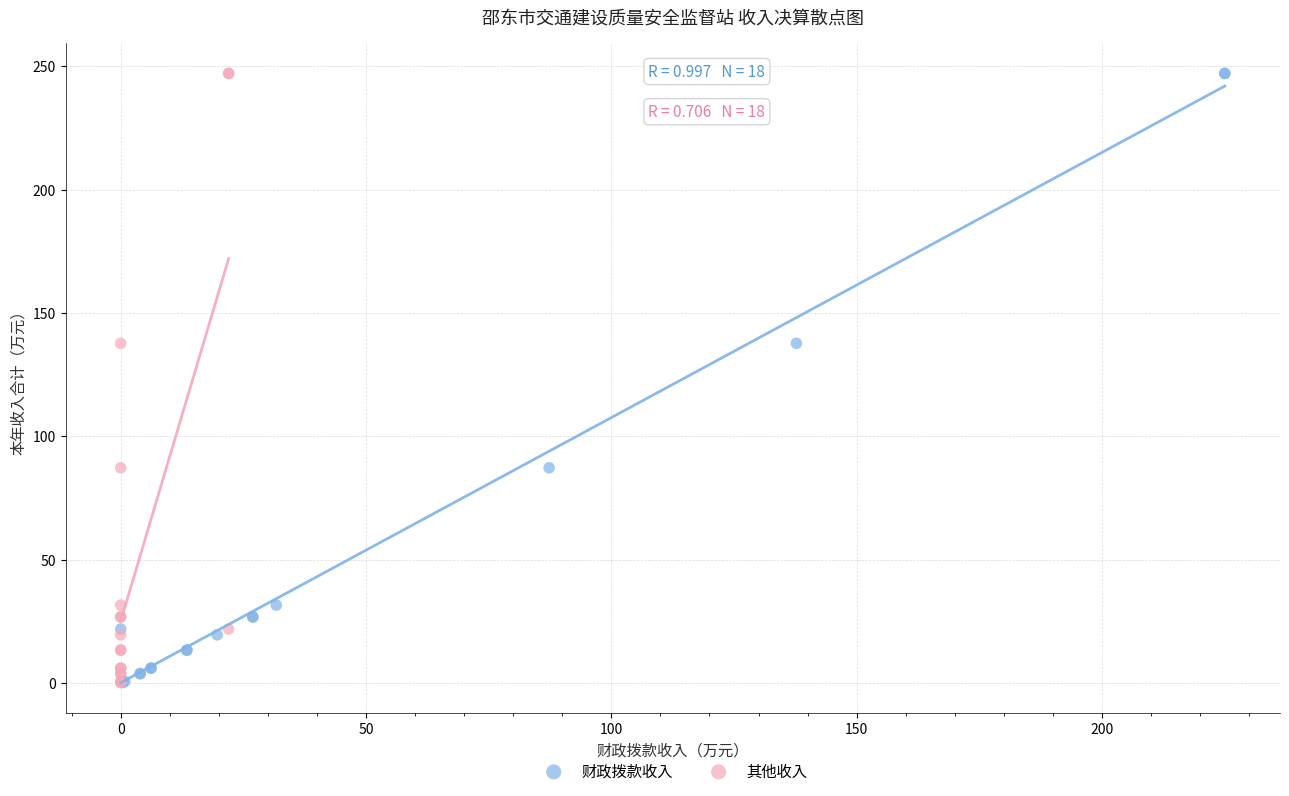

What are all the series names shown in the legend?

财政拨款收入, 其他收入